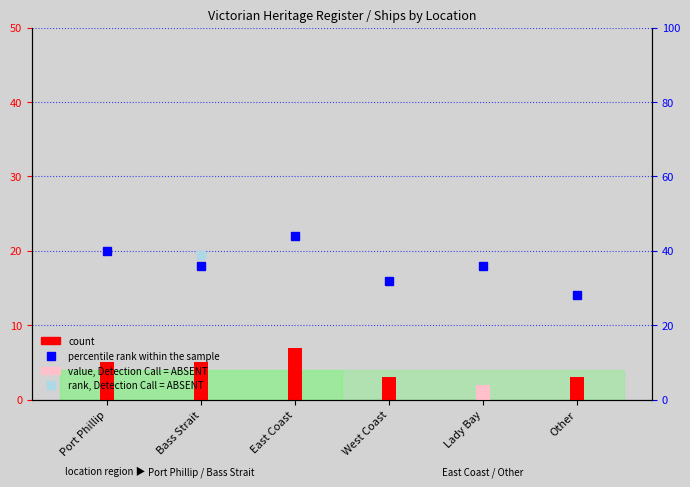

At how many categories does at least one series exceed 28?

5